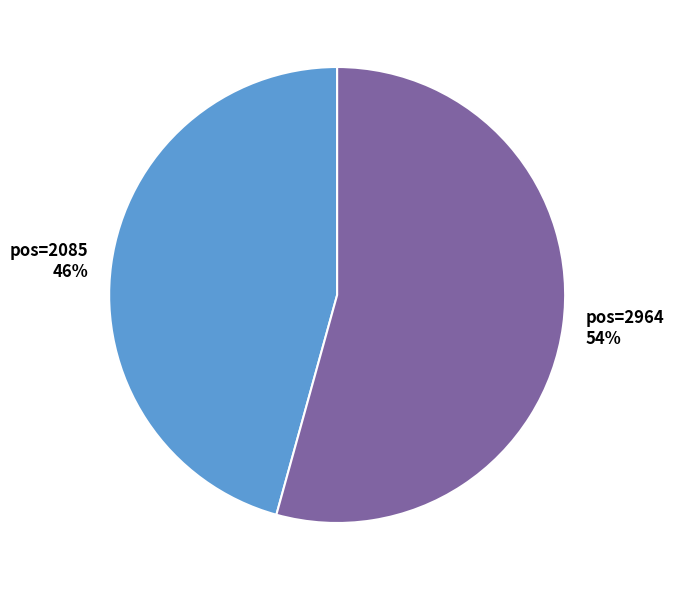

Is it true that pos=2085 is 39% of the pie?

False